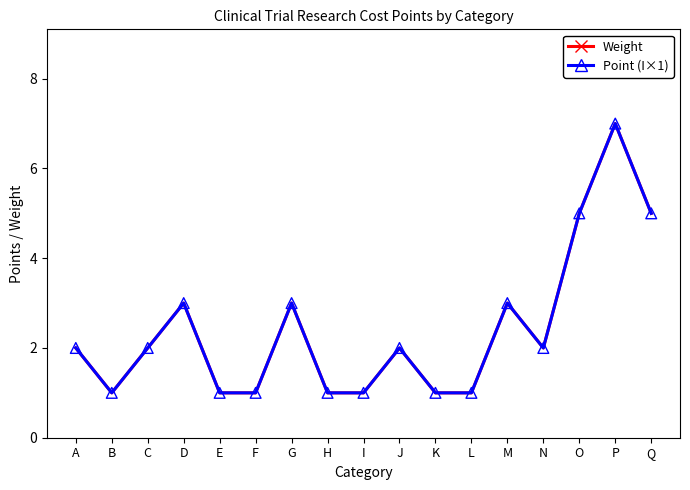

Does the chart have visible grid lines?

No